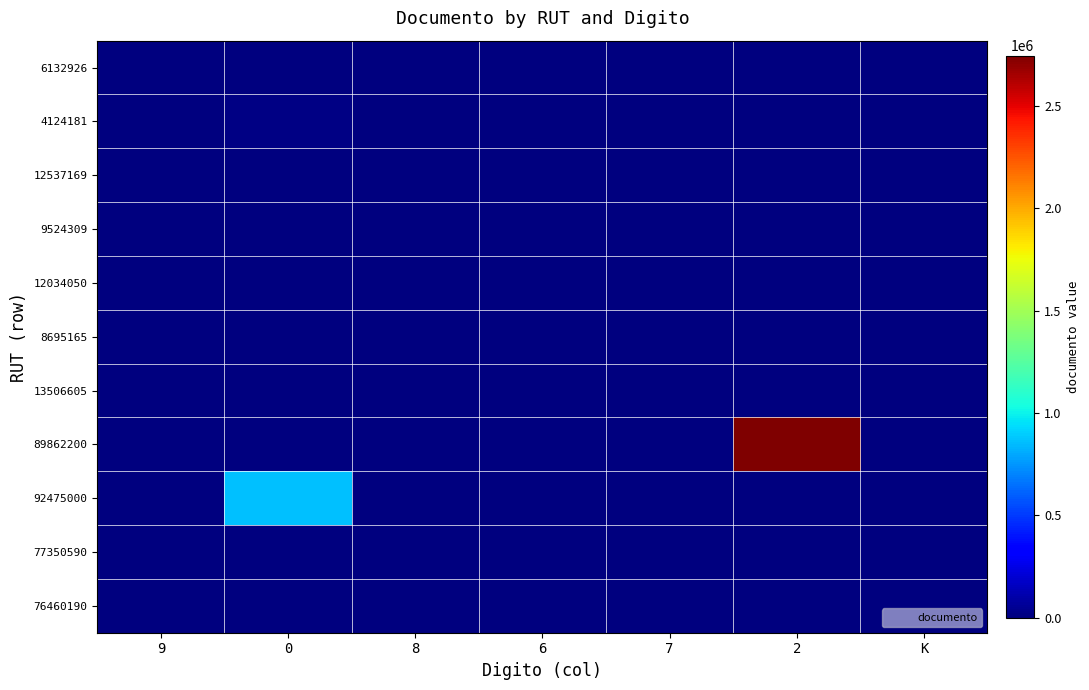

How many distinct data groups are displayed?

11